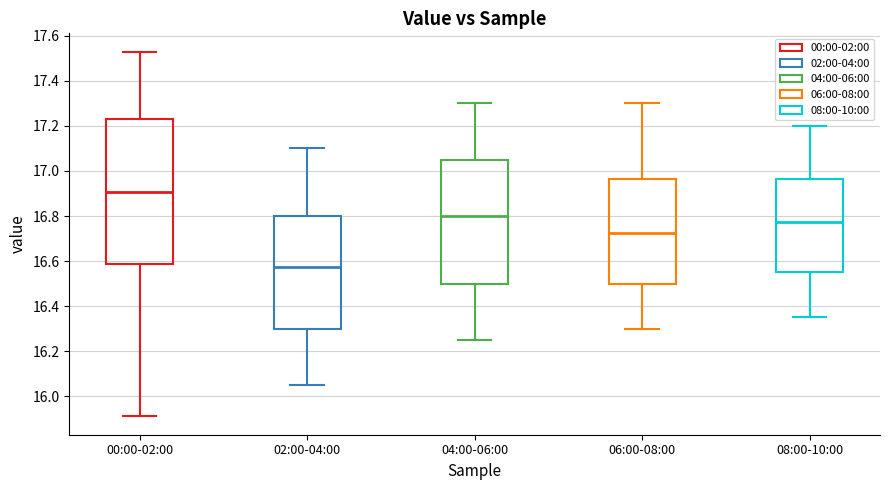

Which box's median line is the lowest?

02:00-04:00